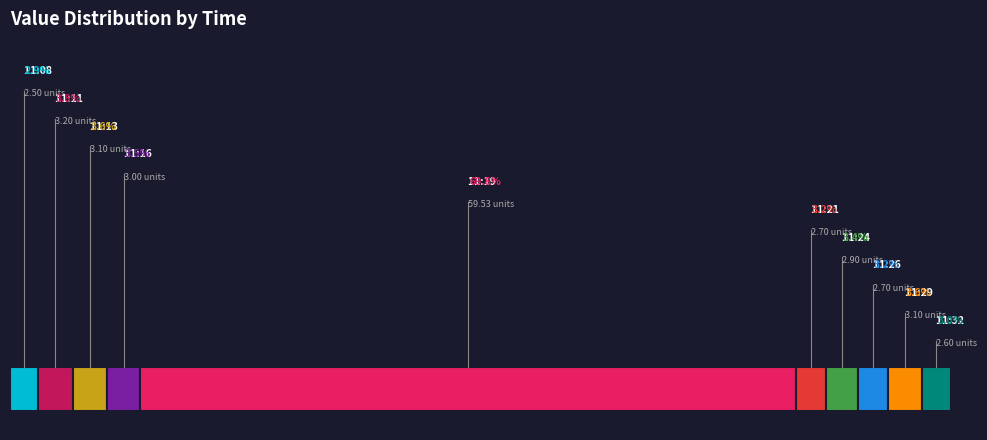

What portion of the pie excludes 11:32?

97.0%